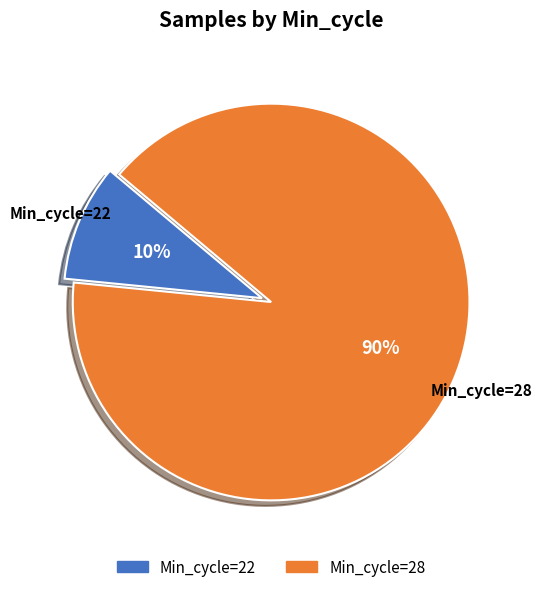

To the nearest percent, what is the average slice percentage?

50%